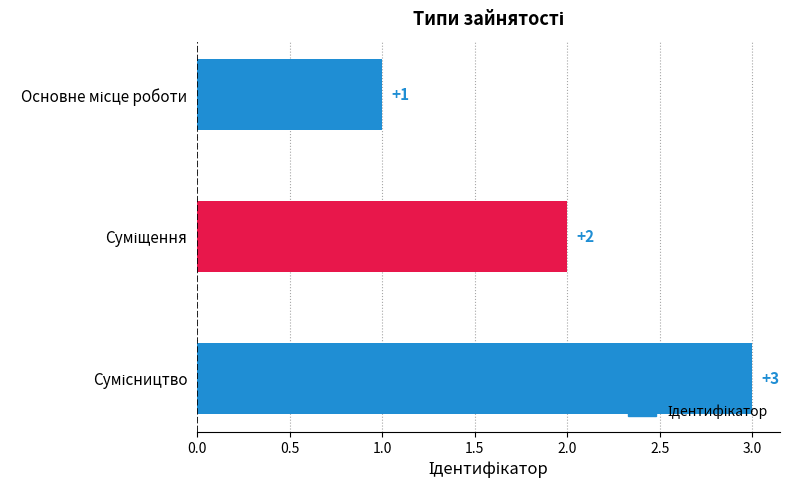

How many values are between 1 and 3?

3